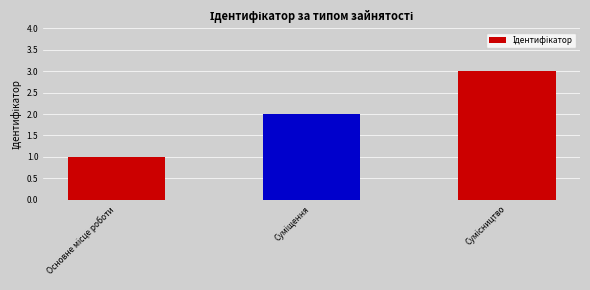

What is the difference between the maximum and second lowest values?

1